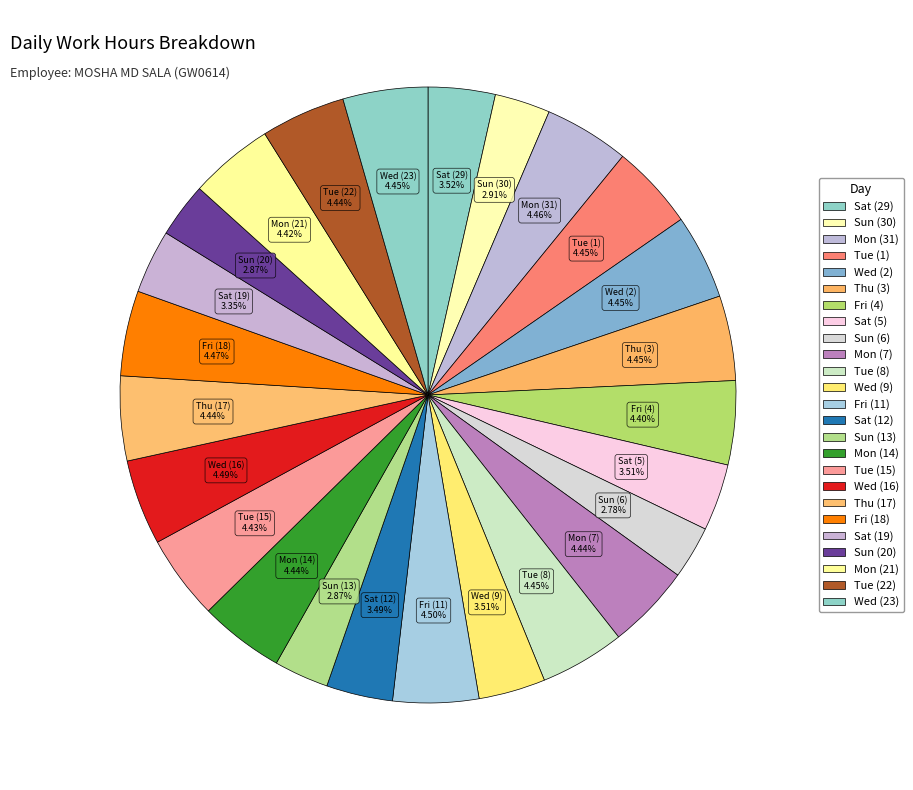

How many slices are in this pie chart?

25